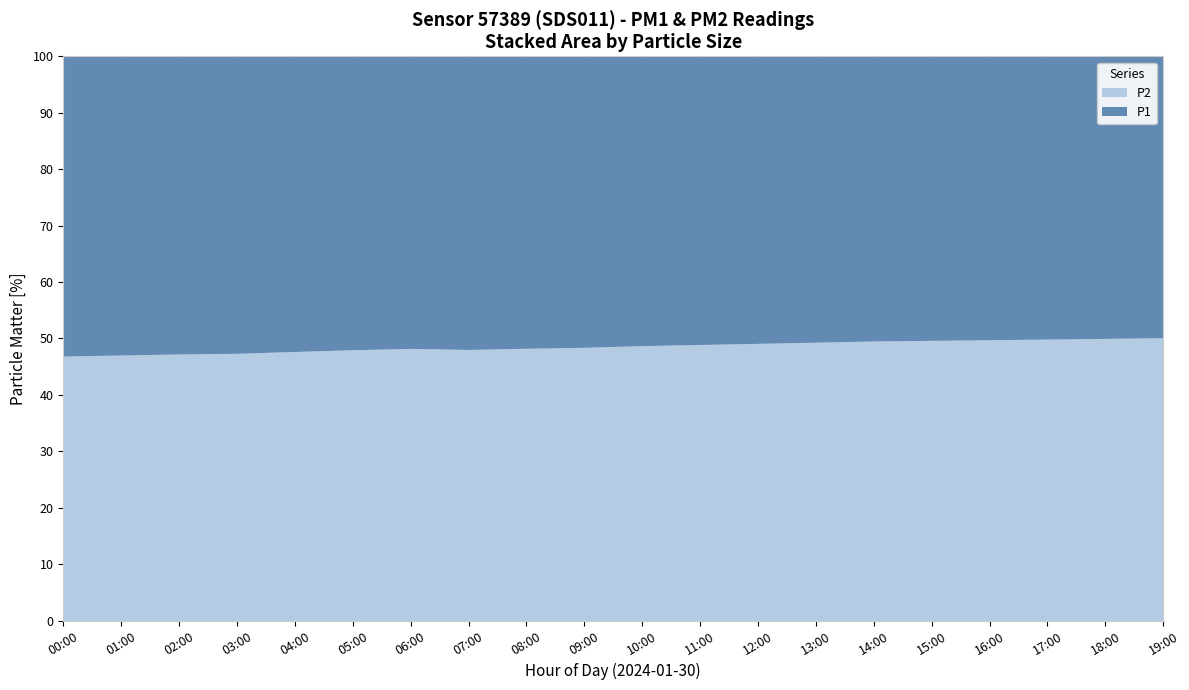

Where does the P1 series first go above 24?

00:00